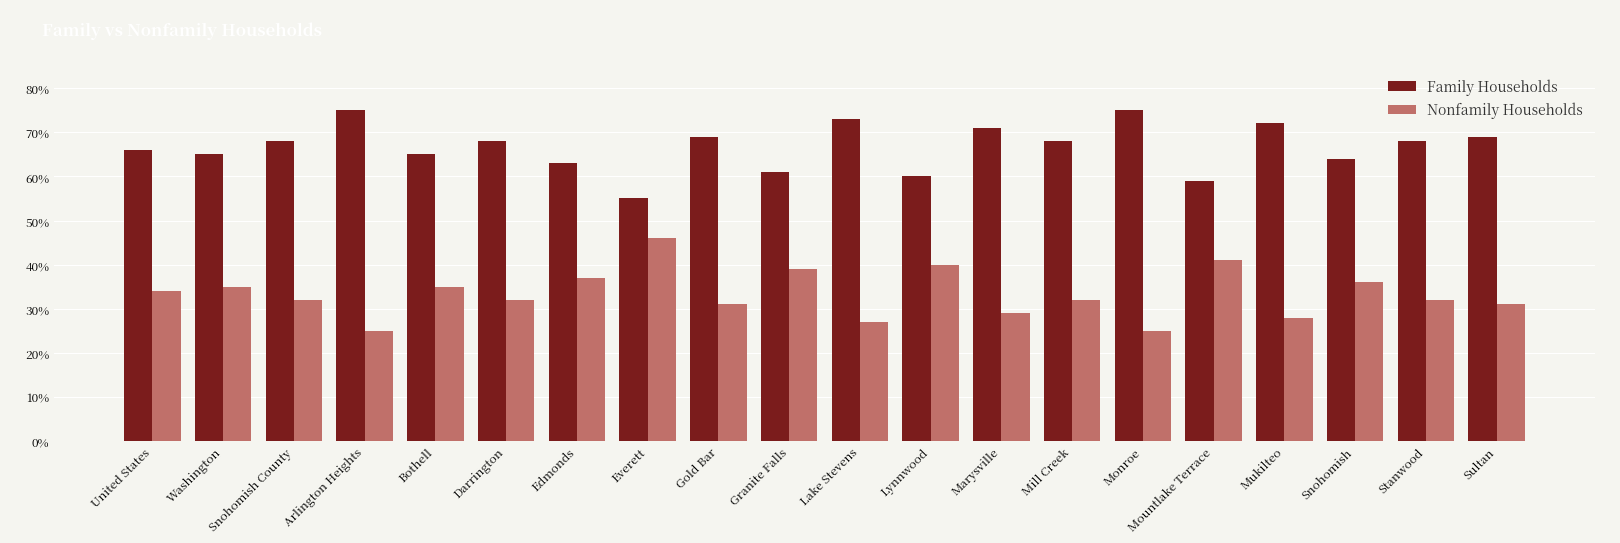

What are all the series names shown in the legend?

Family Households, Nonfamily Households